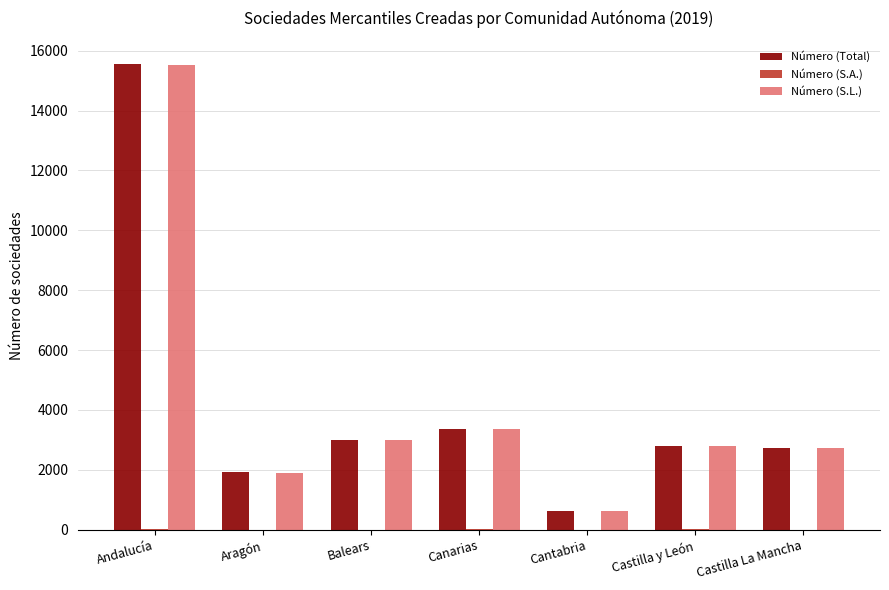

Are the bars grouped side by side (vs. stacked)?

Yes